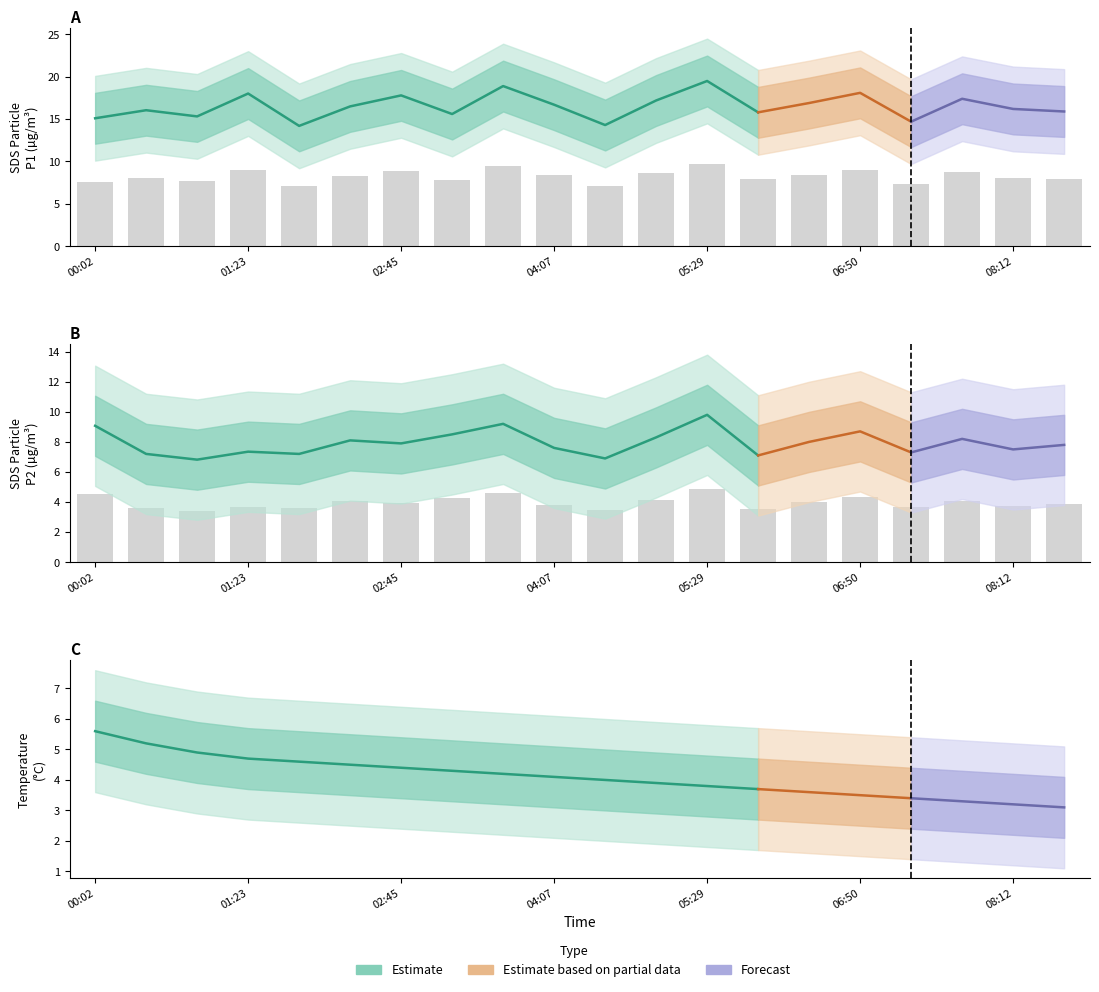

At which label is SDS_P1 closest to 8?

00:29